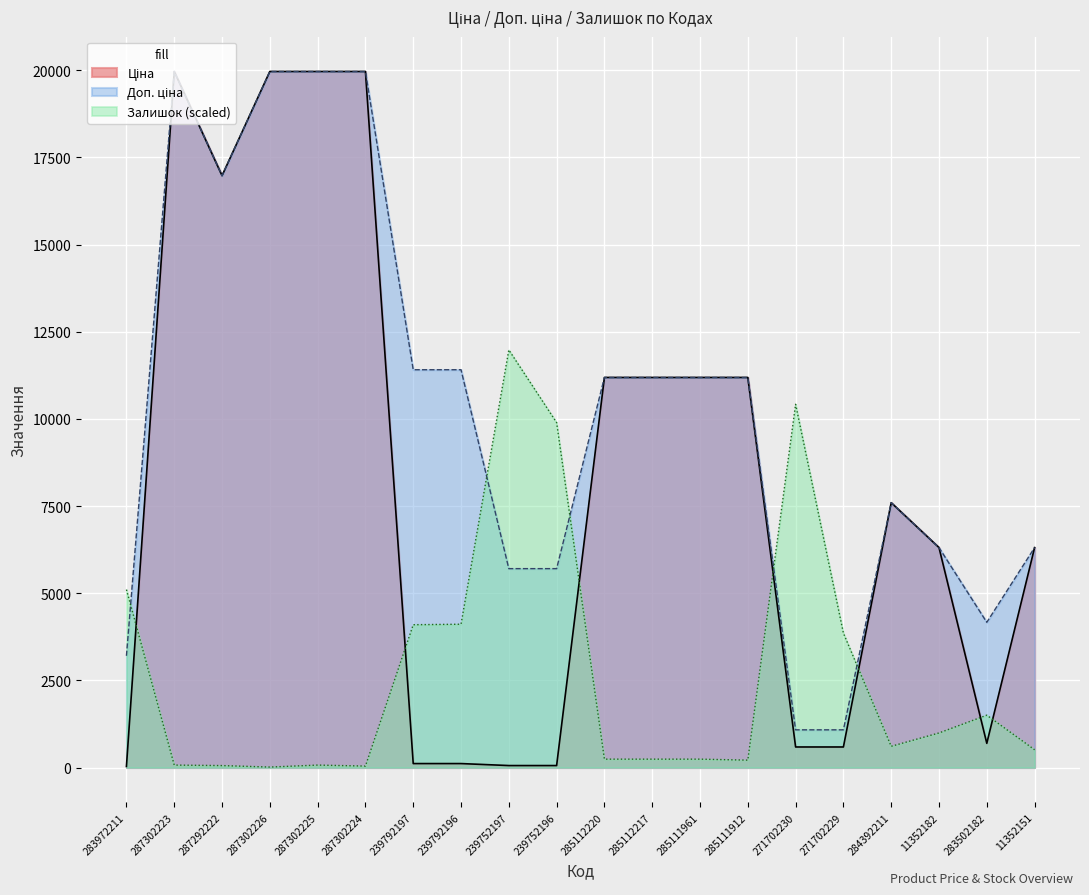

Reading right to left, extract all data points from this chart.

Ціна: 11352151=6308.8	283502182=694.3	11352182=6308.8	284392211=7596.5	271702229=589.9	271702230=589.9	285111912=11188.2	285111961=11188.2	285112217=11188.2	285112220=11188.2	239752196=57.0	239752197=57.0	239792196=114.1	239792197=114.1	287302224=19964.2	287302225=19964.2	287302226=19964.2	287292222=16976.3	287302223=19964.2	283972211=32.0
Доп. ціна: 11352151=6308.8	283502182=4165.6	11352182=6308.8	284392211=7596.5	271702229=1081.7	271702230=1081.7	285111912=11188.2	285111961=11188.2	285112217=11188.2	285112220=11188.2	239752196=5705.0	239752197=5705.0	239792196=11410.0	239792197=11410.0	287302224=19964.2	287302225=19964.2	287302226=19964.2	287292222=16976.3	287302223=19964.2	283972211=3205.0
Залишок: 11352151=510.3	283502182=1502.6	11352182=992.3	284392211=609.6	271702229=3855.8	271702230=10419.2	285111912=212.6	285111961=241.0	285112217=241.0	285112220=241.0	239752196=9894.7	239752197=11978.5	239792196=4111.0	239792197=4096.8	287302224=42.5	287302225=70.9	287302226=14.2	287292222=56.7	287302223=70.9	283972211=5103.3